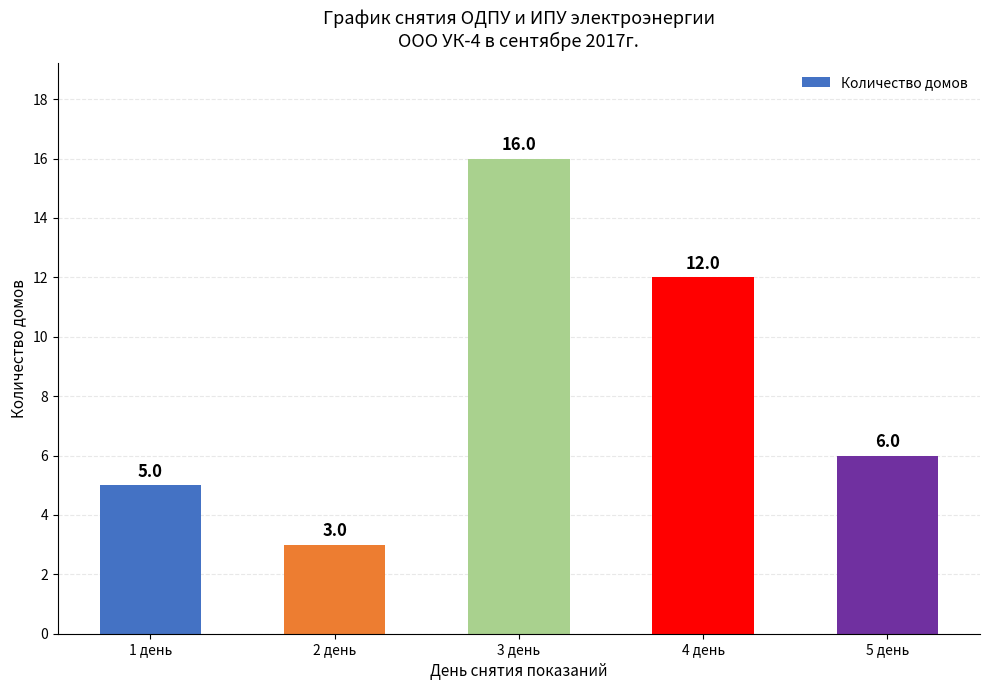

Reading right to left, transcribe all the data shown in this chart.

5 день=6	4 день=12	3 день=16	2 день=3	1 день=5